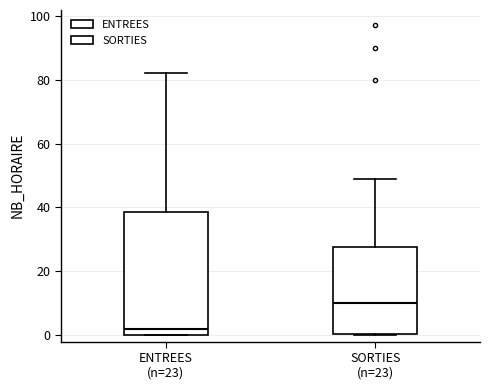

Comparing the boxes themselves (not the whiskers), which one is the tallest?

ENTREES (n=23)